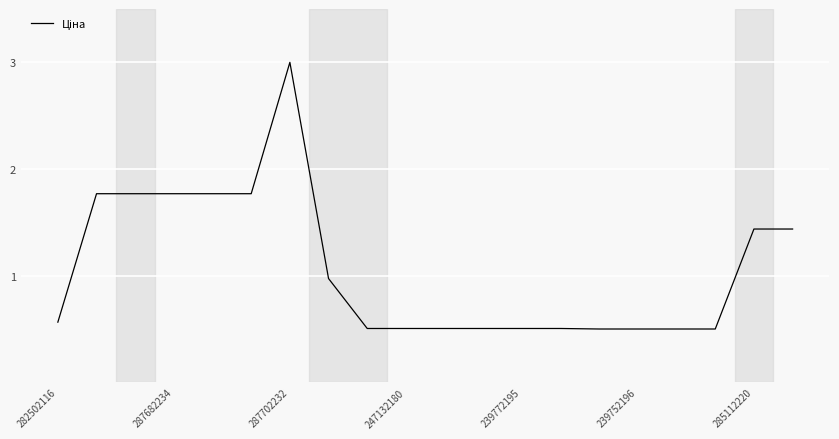

How many lines are shown in the chart?

1